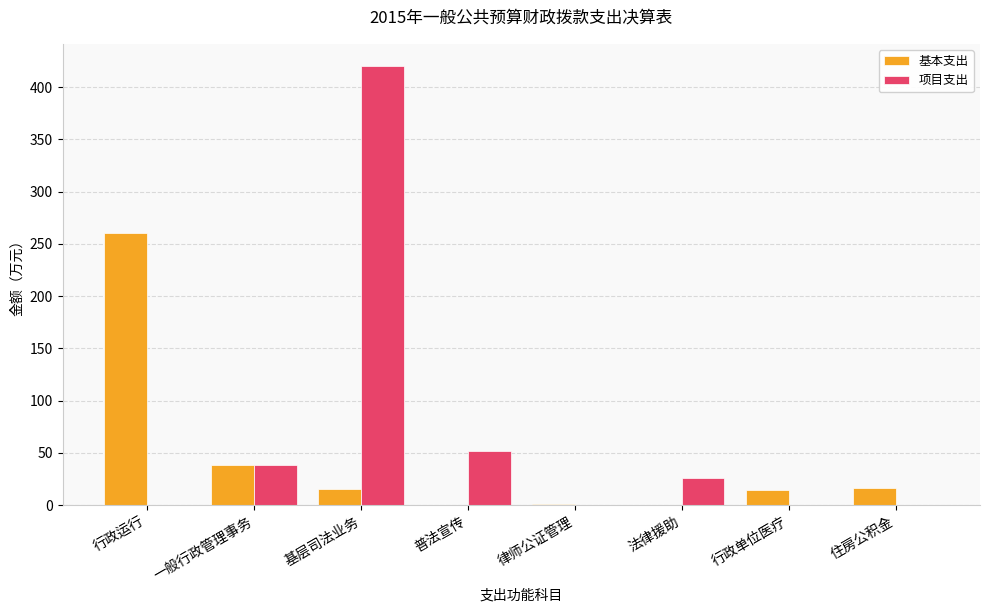

What is the spread (max minus min) of values at 住房公积金?

16.7